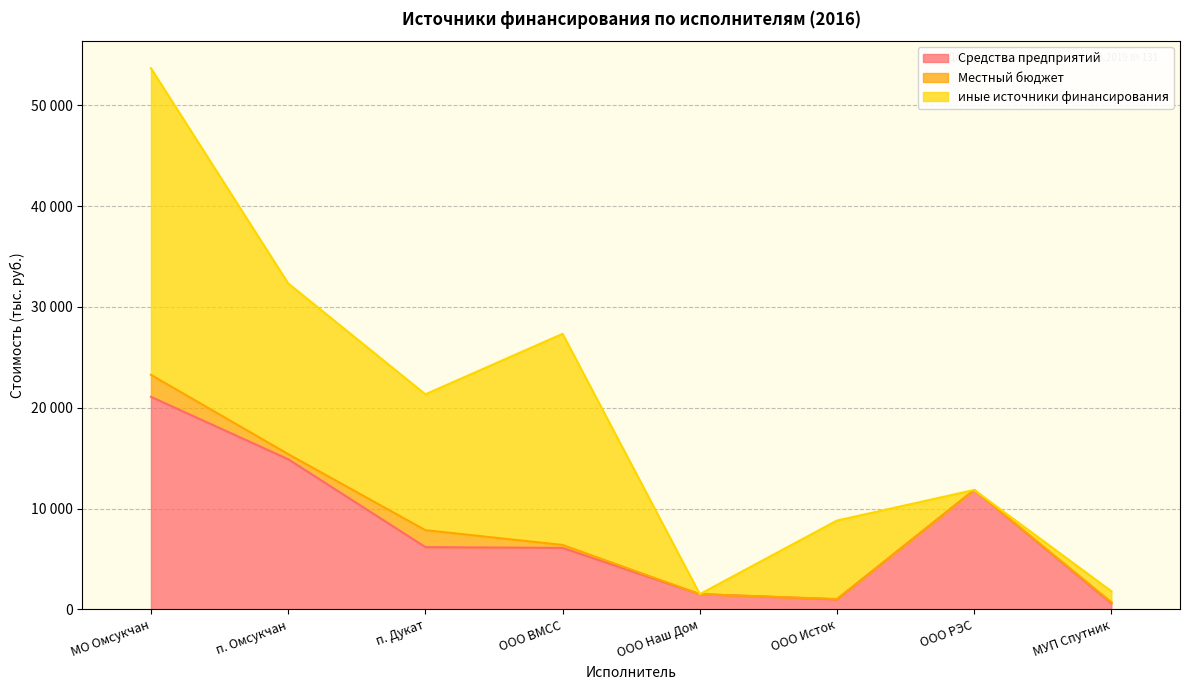

Reading right to left, what are all the values shown in this chart?

Средства предприятий: МУП Спутник=617.7	ООО РЭС=11850.0	ООО Исток=1000.0	ООО Наш Дом=1516.0	ООО ВМСС=6100.0	п. Дукат=6185.0	п. Омсукчан=14899.0	МО Омсукчан=21084.0
Местный бюджет: МУП Спутник=105.0	ООО РЭС=0.0	ООО Исток=30.0	ООО Наш Дом=0.0	ООО ВМСС=296.0	п. Дукат=1675.8	п. Омсукчан=507.2	МО Омсукчан=2183.0
иные источники финансирования: МУП Спутник=1080.0	ООО РЭС=0.0	ООО Исток=7787.0	ООО Наш Дом=0.0	ООО ВМСС=20939.0	п. Дукат=13476.0	п. Омсукчан=16933.0	МО Омсукчан=30409.0